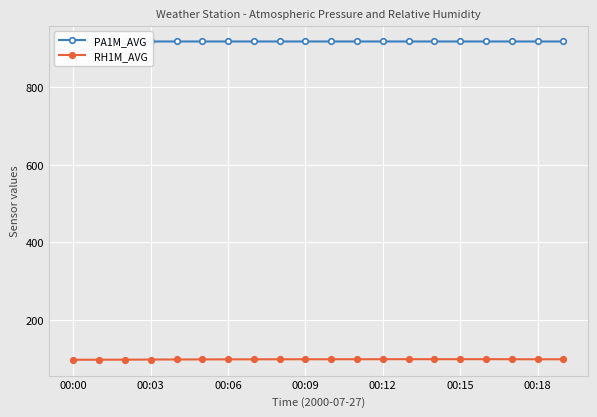

Which series has the largest total across all categories?

PA1M_AVG